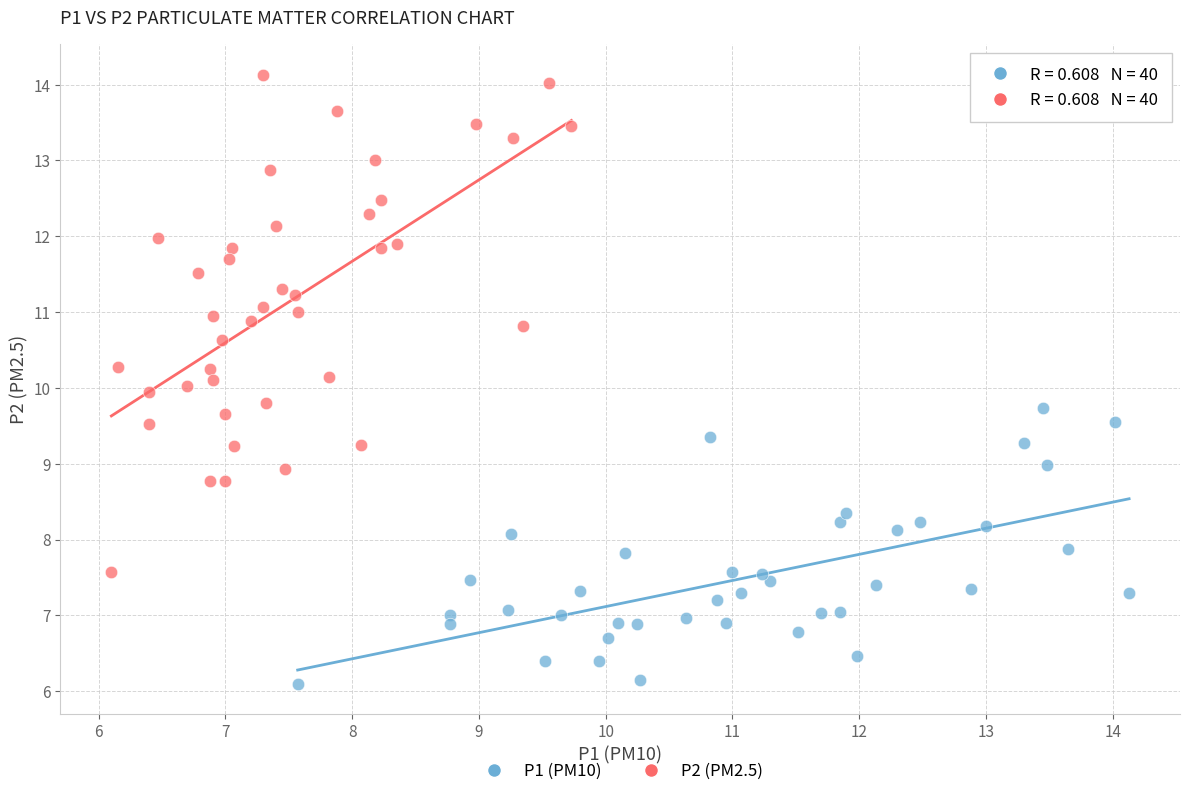

Which series has the largest Y range (max minus min)?

P2 (PM2.5)